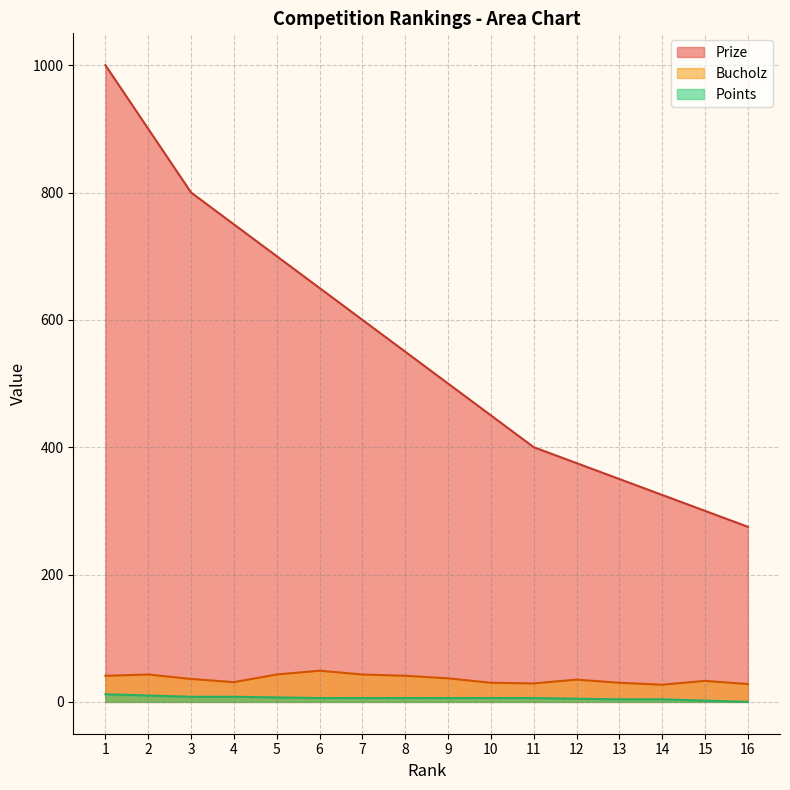

Does the chart display data point markers on the line(s)?

No